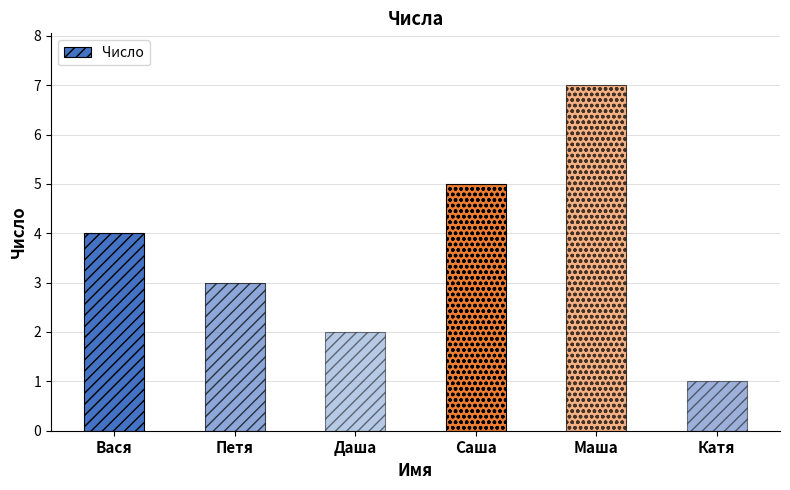

What is the greatest value displayed?

7